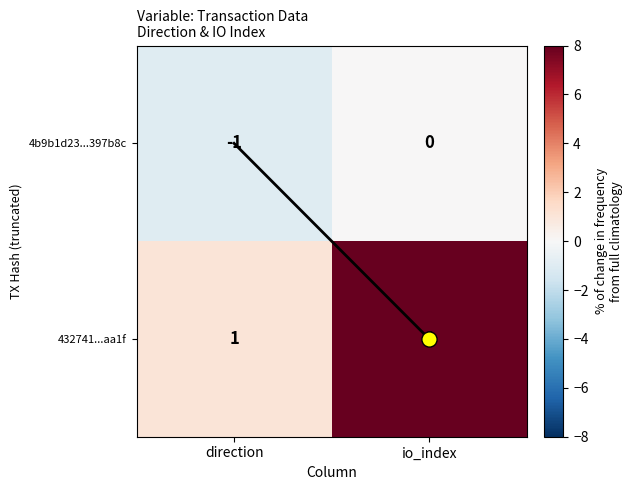

How many distinct data groups are displayed?

2